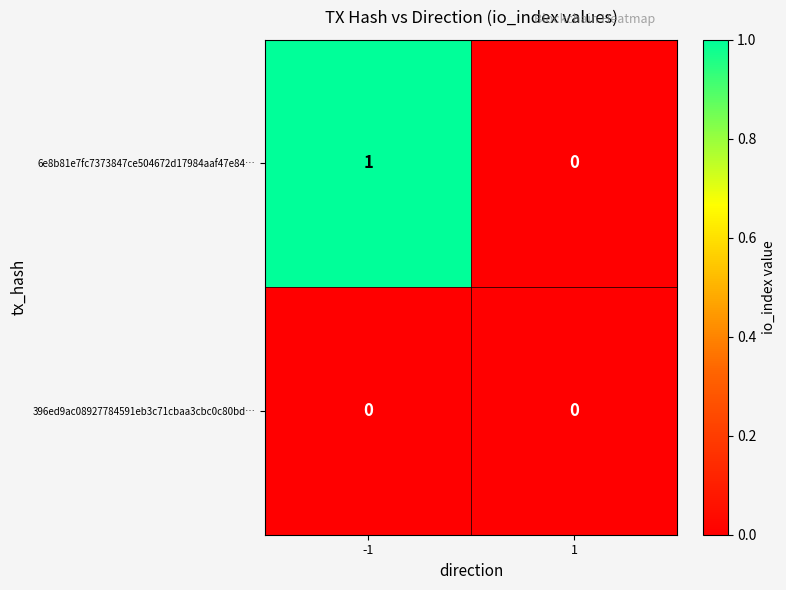

The value of 6e8b81e7fc7373847ce504672d17984aaf47e84… at -1 is 1. True or false?

True